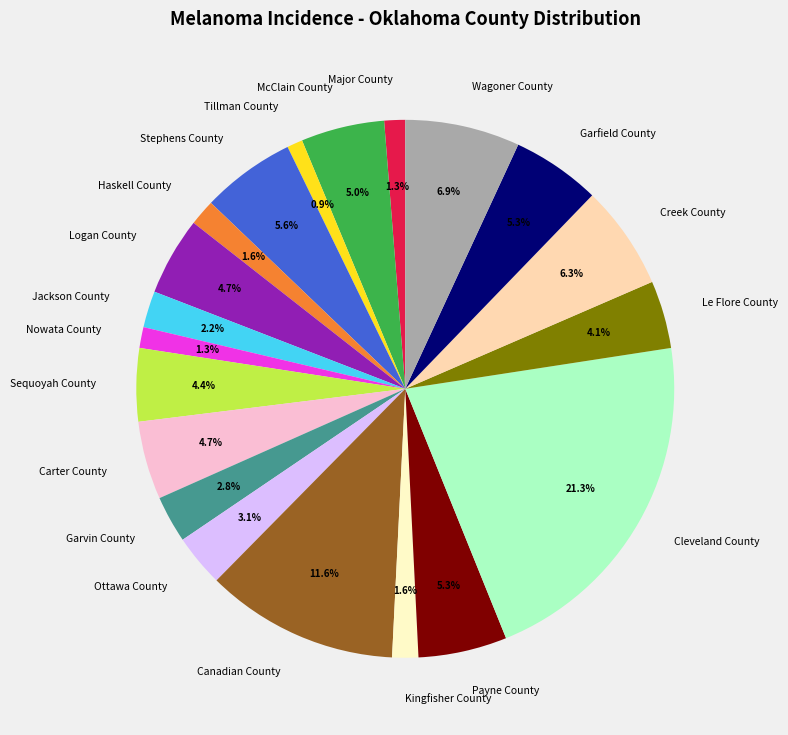

Is it true that Garvin County is 3% of the pie?

True